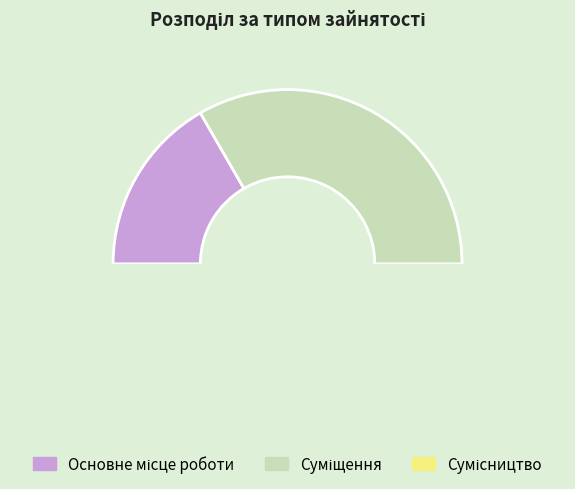

The Основне місце роботи slice represents 23% of the pie. True or false?

False